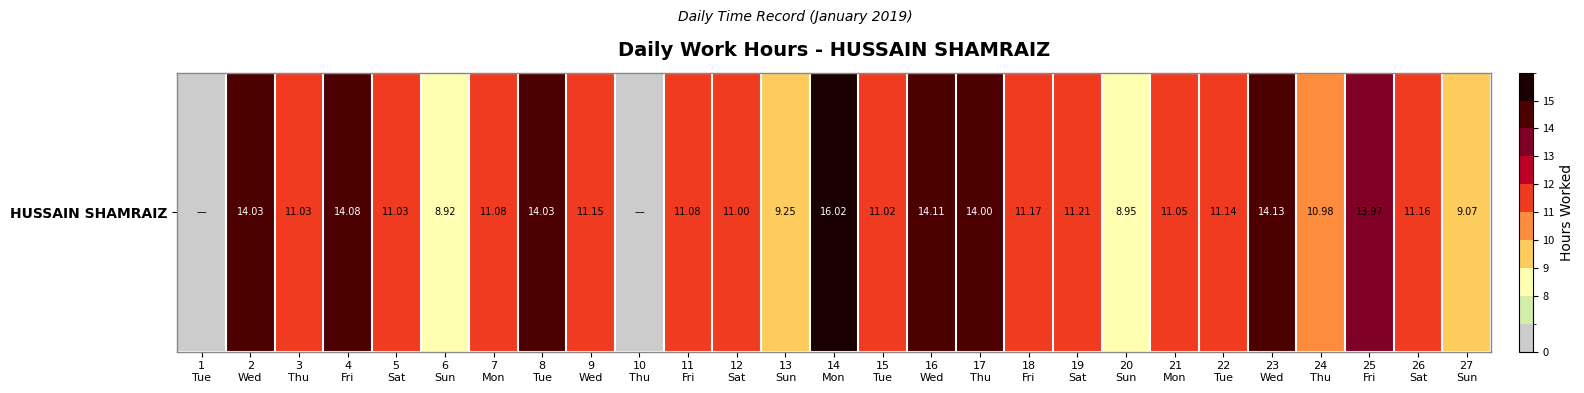

What is the change in value from 5
Sat to 9
Wed?

+0.1